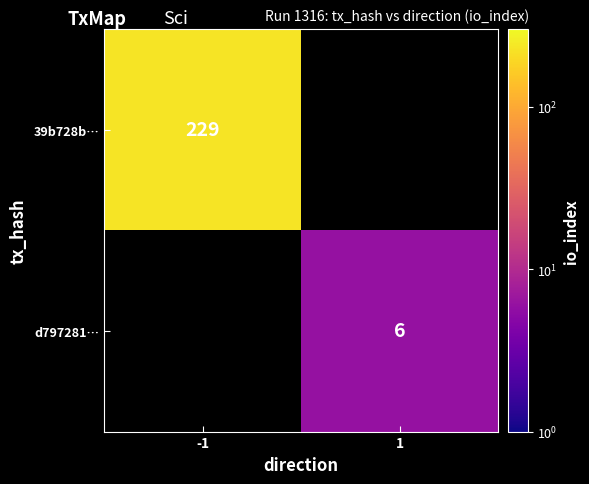

True or false: d797281… has a value of 6 at 1.

True